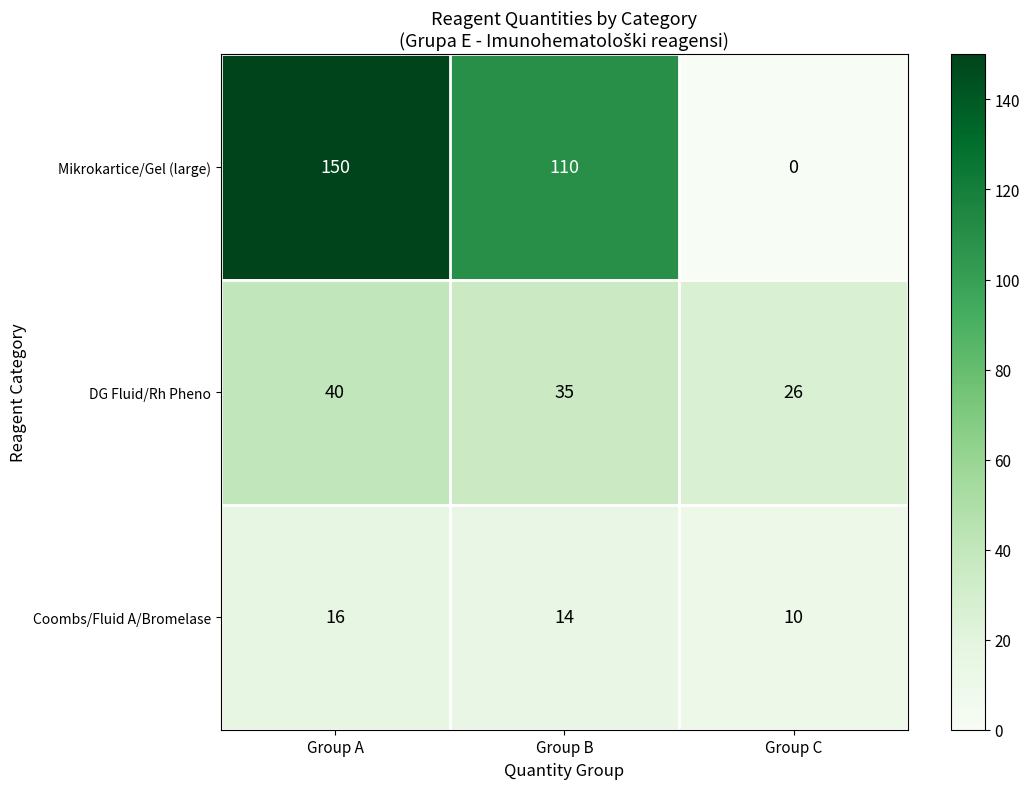

True or false: Mikrokartice/Gel (large) has a value of 110 at Group B.

True